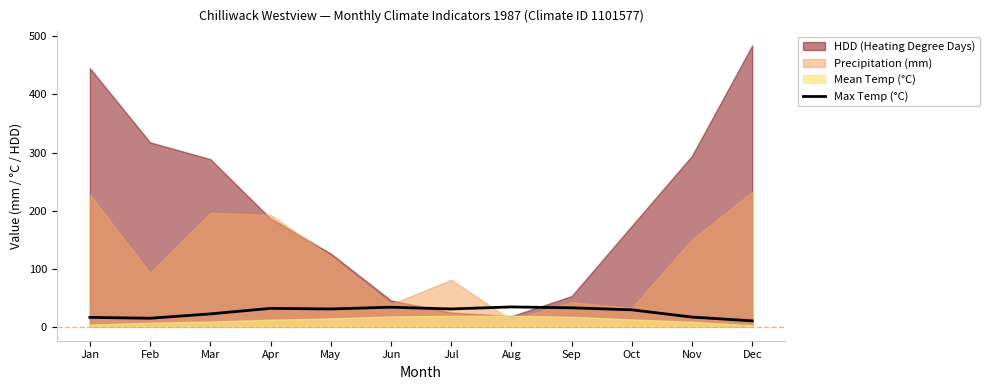

What is the maximum value for Max Temp (°C)?

34.0